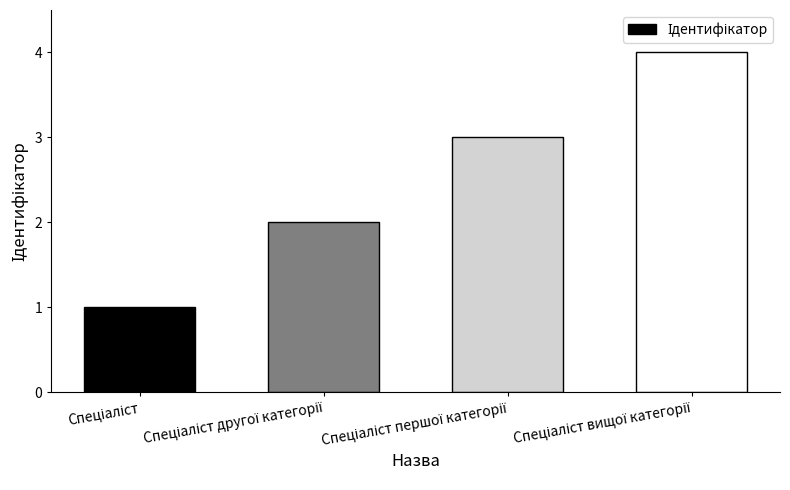

What is the minimum value shown in the chart?

1